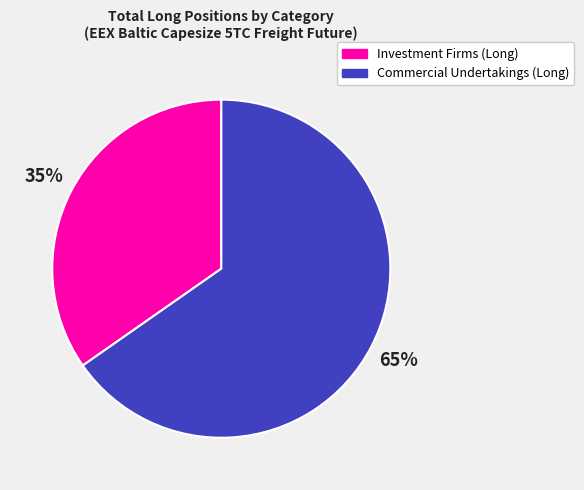

To the nearest percent, what is the average slice percentage?

50%